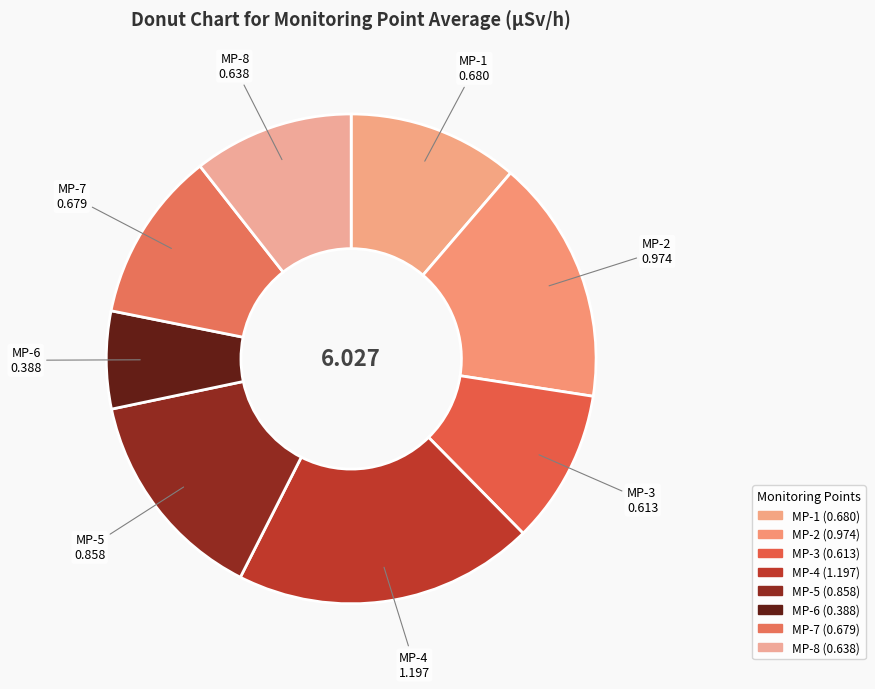

Which category has the biggest portion of the pie?

MP-4